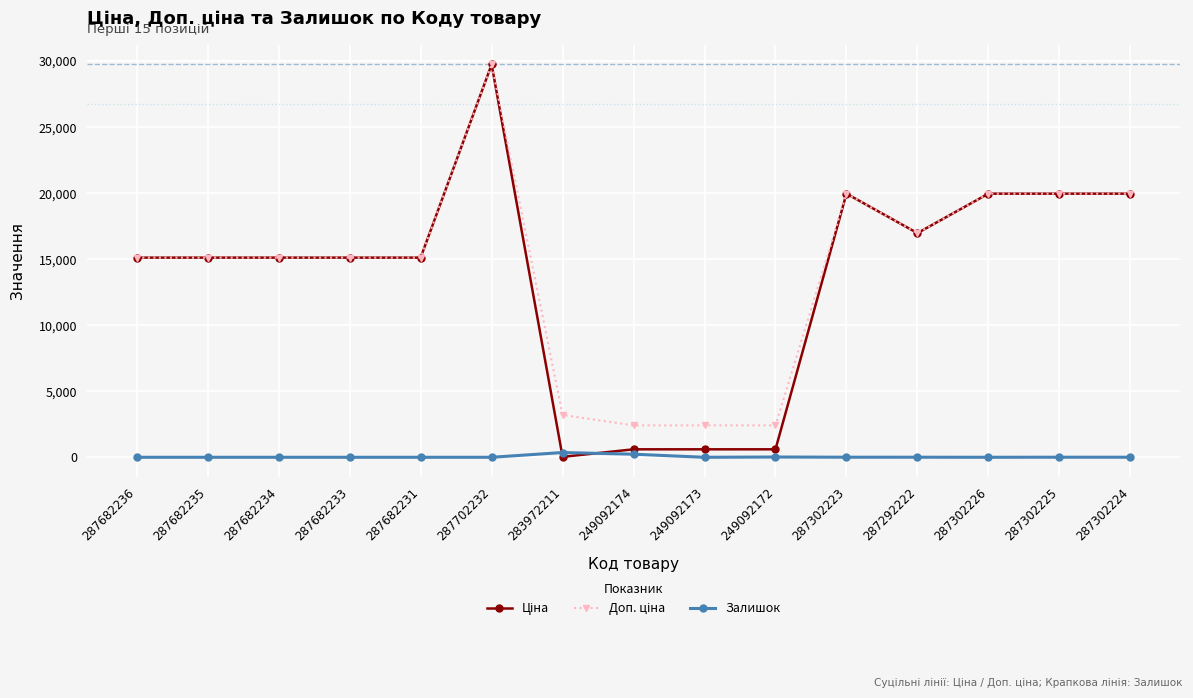

How many values in the Залишок series are below 1?

7